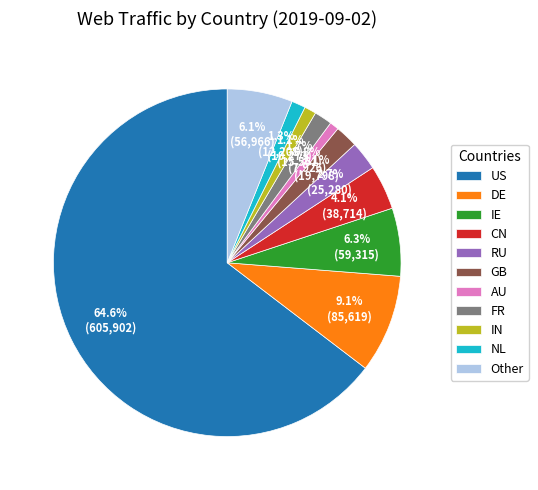

What is the ratio of the value at US to the value at DE?

7.1